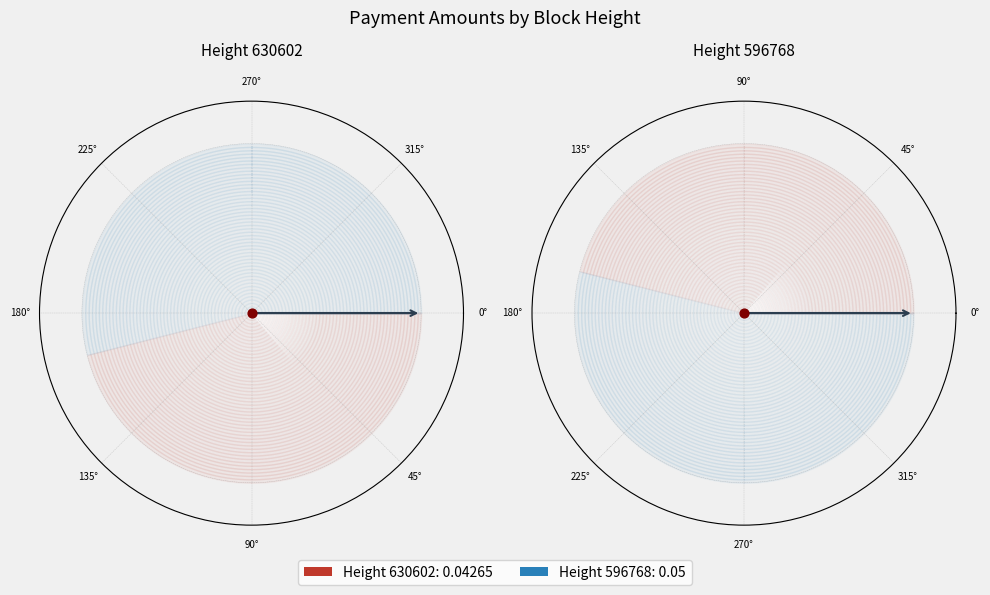

Is it true that 630602 is 46% of the pie?

True